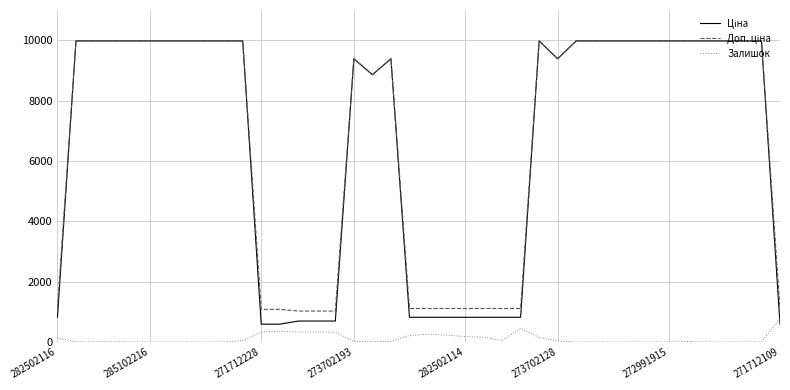

Does the chart display data point markers on the line(s)?

No